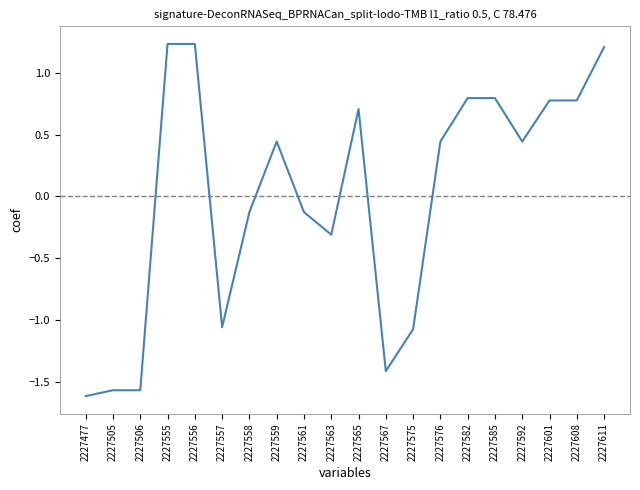

What is the change in value from 2227477 to 2227565?

+2.3